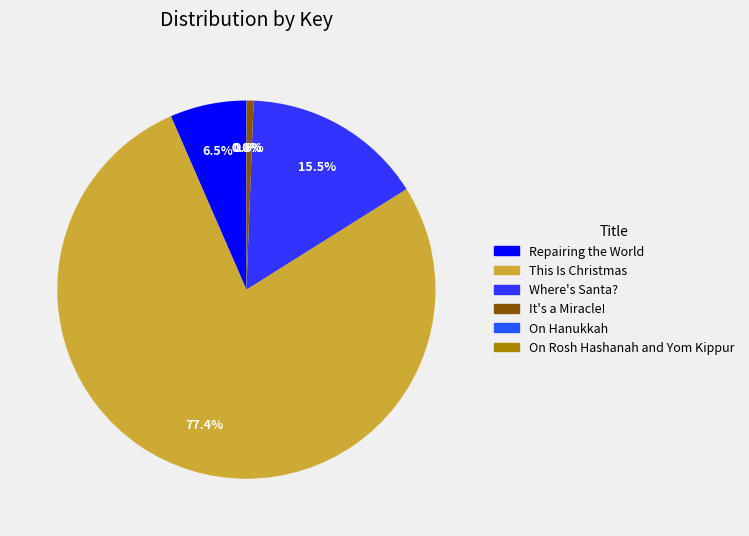

Which category accounts for the majority?

This Is Christmas